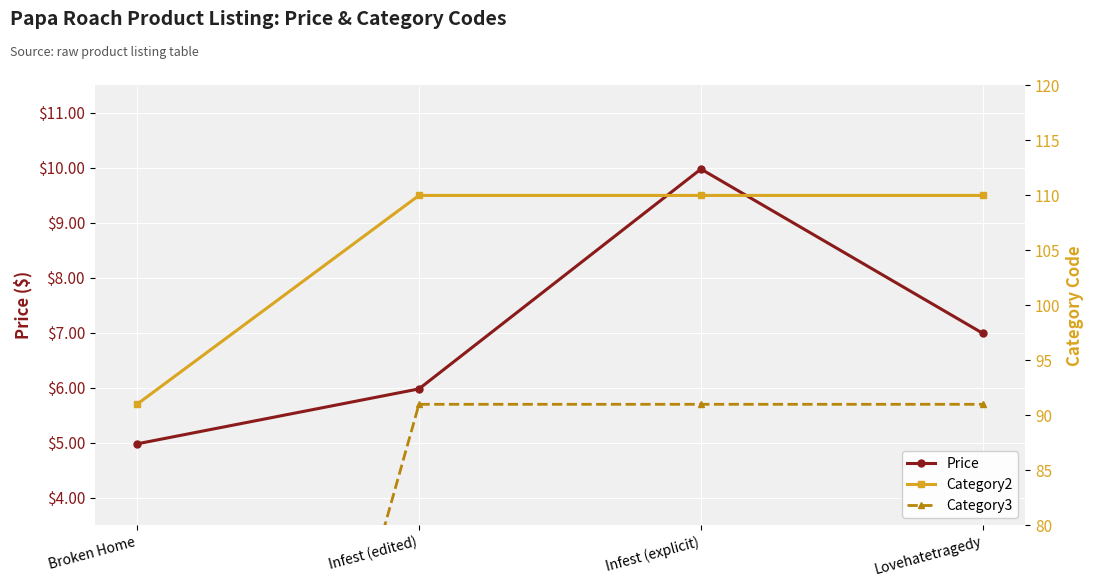

The value of Category2 at Infest (edited) is 48.8. True or false?

False